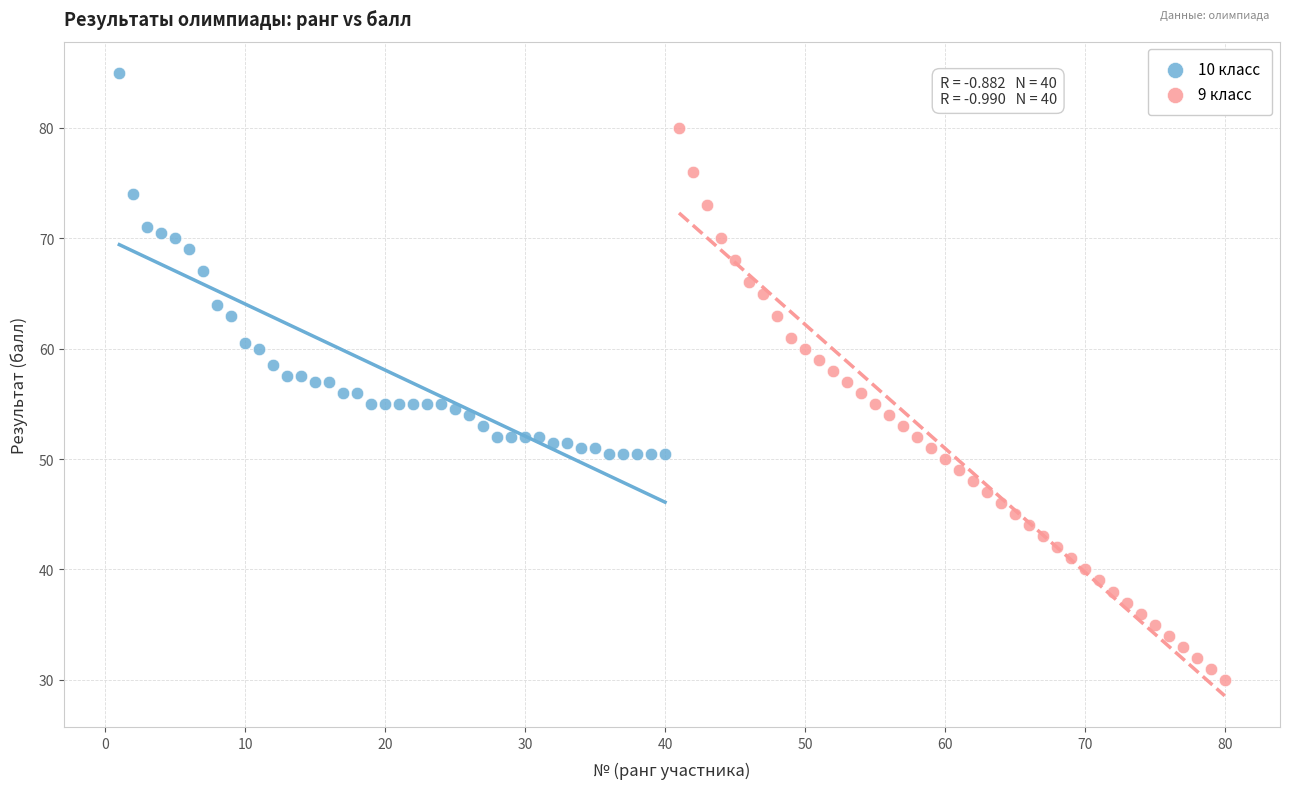

What are all the series names shown in the legend?

10 класс, 9 класс